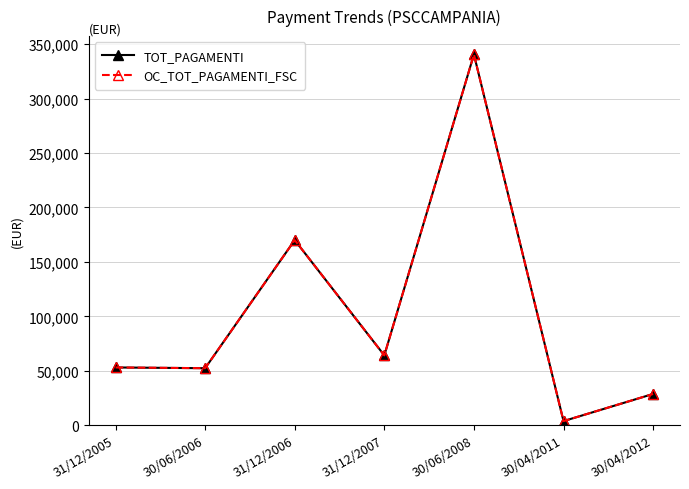

At which category does the chart reach its peak across all series?

30/06/2008